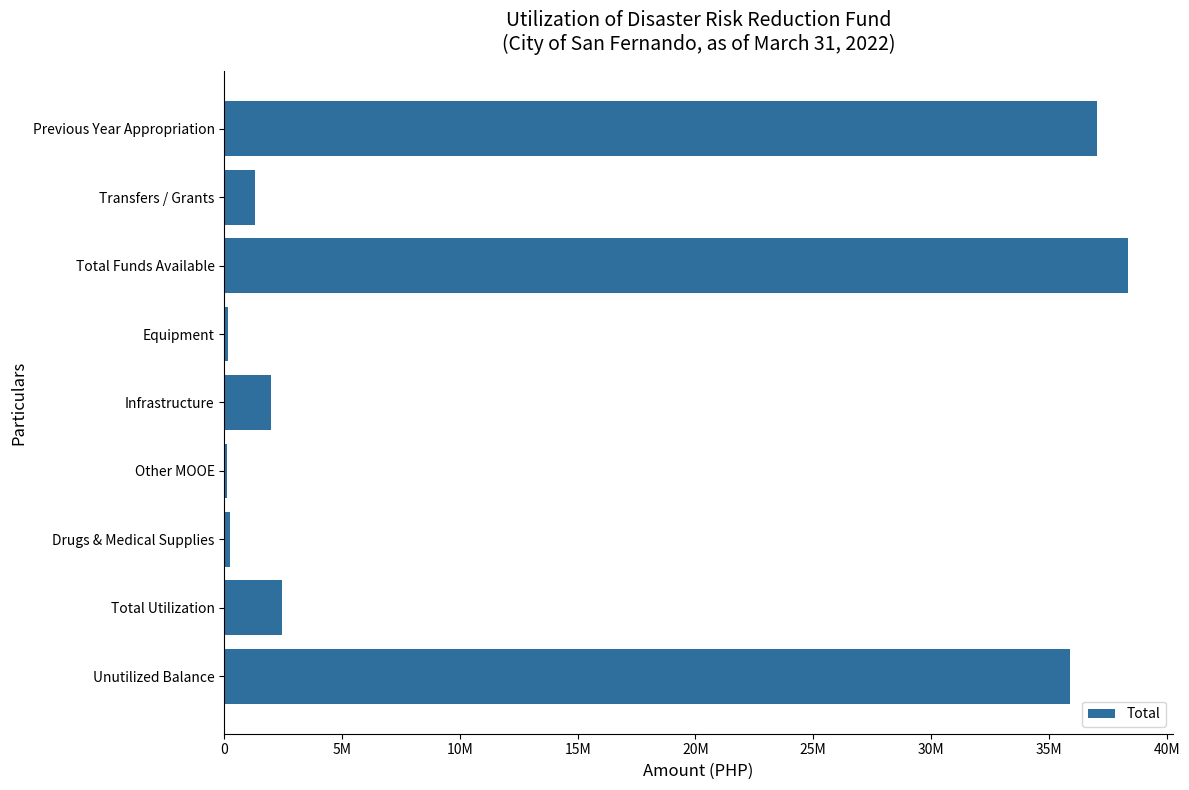

Are the bars horizontal?

Yes